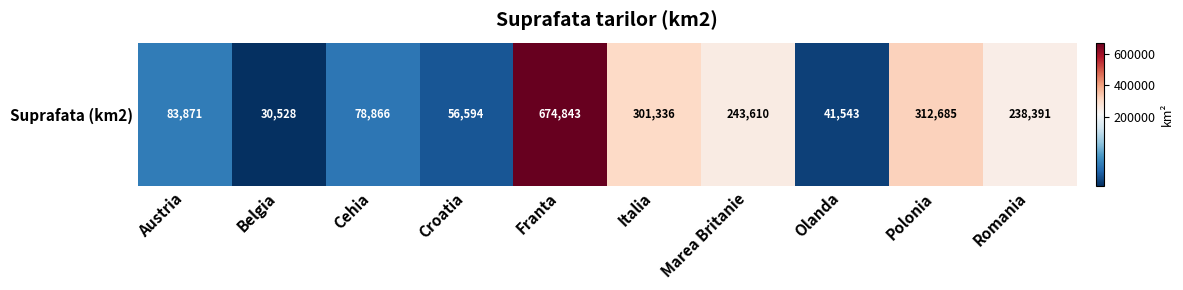

What is the smallest value displayed?

30528